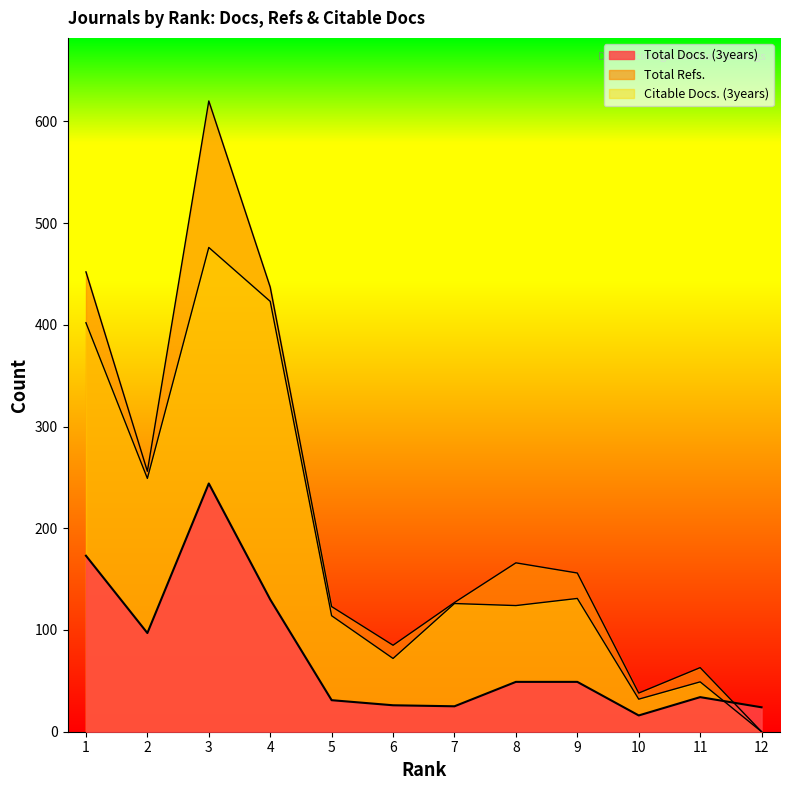

What is the difference between the maximum and minimum values in the Total Docs. (3years) series?

228